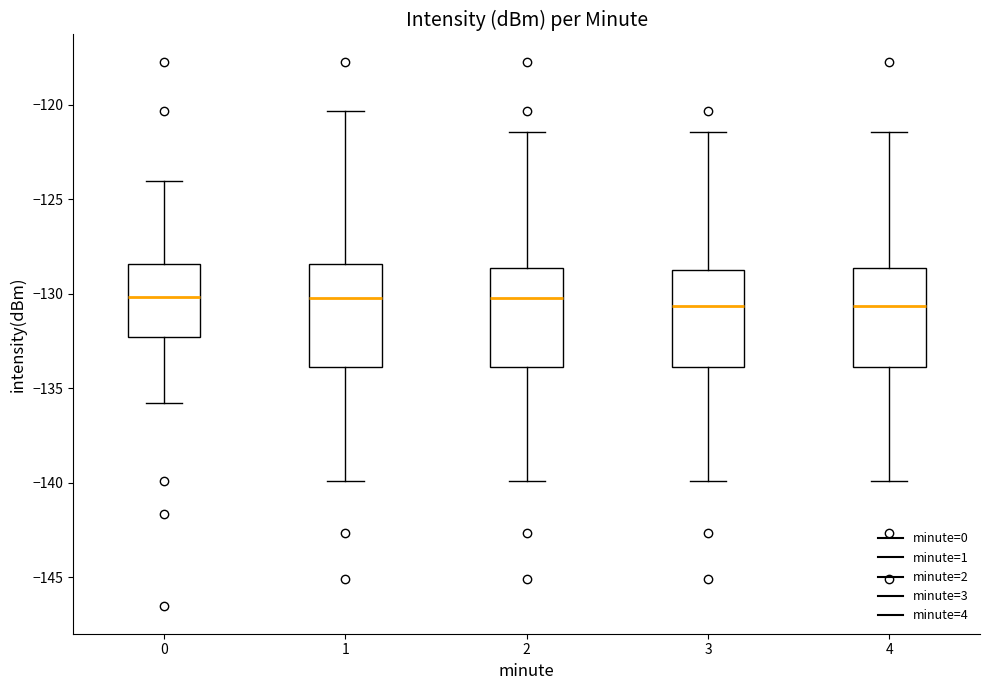

Reading left to right, transcribe this box plot: for each box, give where its median line is, the range the box spans, and where its two whiskers end, as read against the y-axis. The values are not printed on the chart, so give them approximately, as read against the axis.

0: median -130.0, box -132.5 to -128.5, whiskers -136.0 to -124.0
1: median -130.0, box -134.0 to -128.5, whiskers -140.0 to -120.5
2: median -130.0, box -134.0 to -128.5, whiskers -140.0 to -121.5
3: median -130.5, box -134.0 to -128.5, whiskers -140.0 to -121.5
4: median -130.5, box -134.0 to -128.5, whiskers -140.0 to -121.5